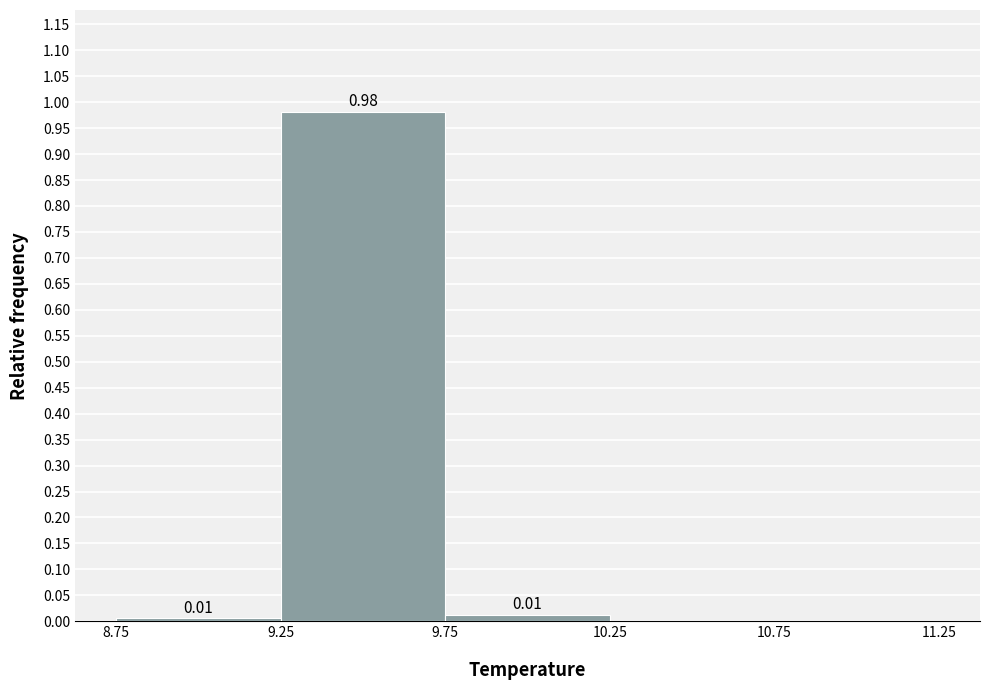

Which range on the x-axis has the tallest bar?

9.25 to 9.75